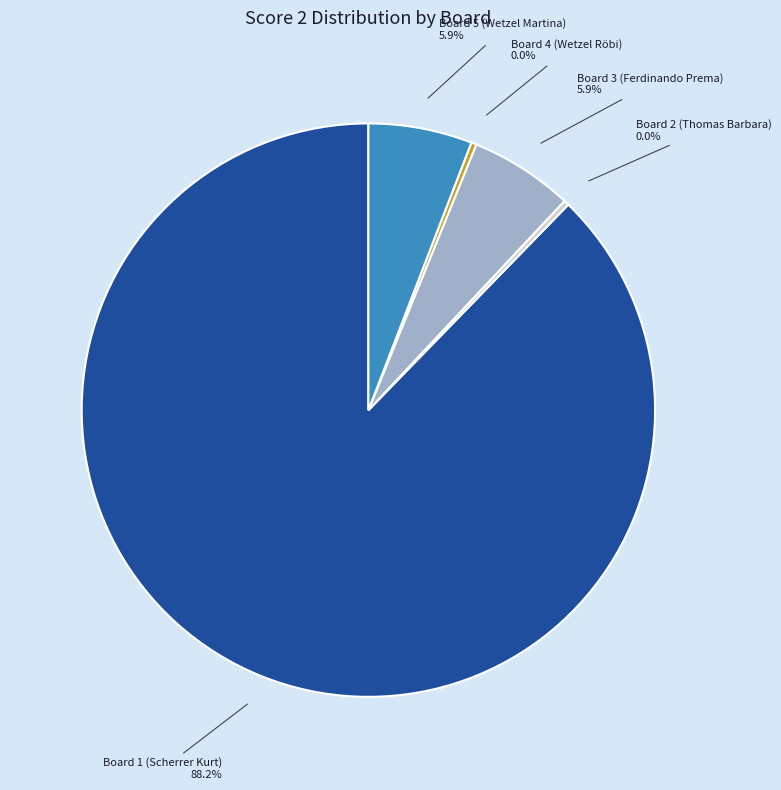

Is there any slice that represents more than half of the pie?

Yes